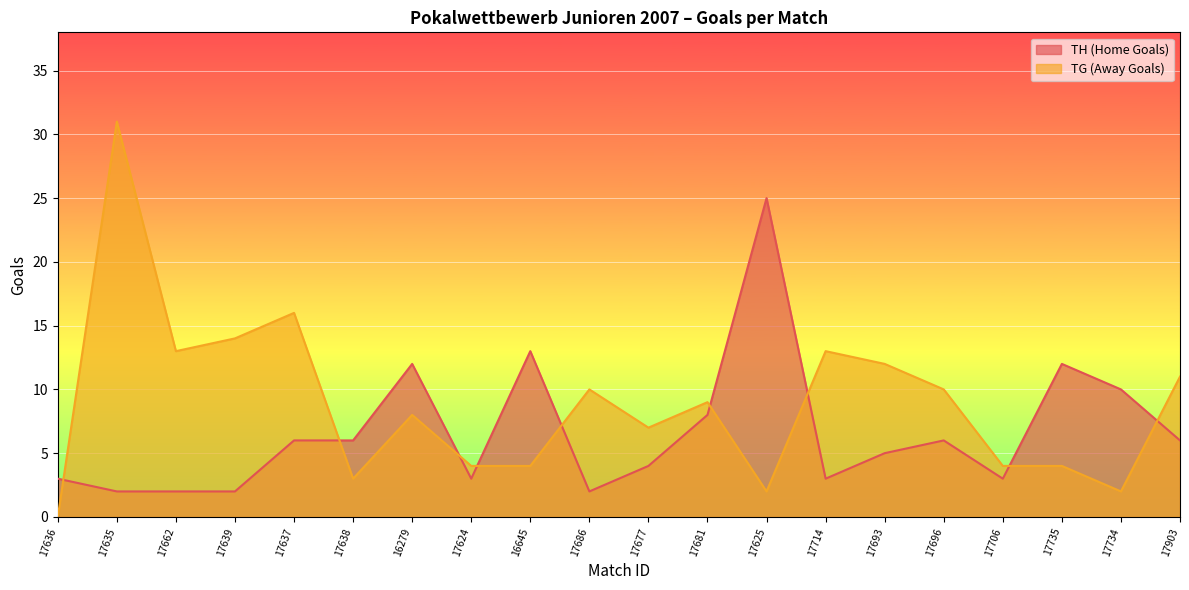

At which label is TH (Home Goals) closest to 13?

16645